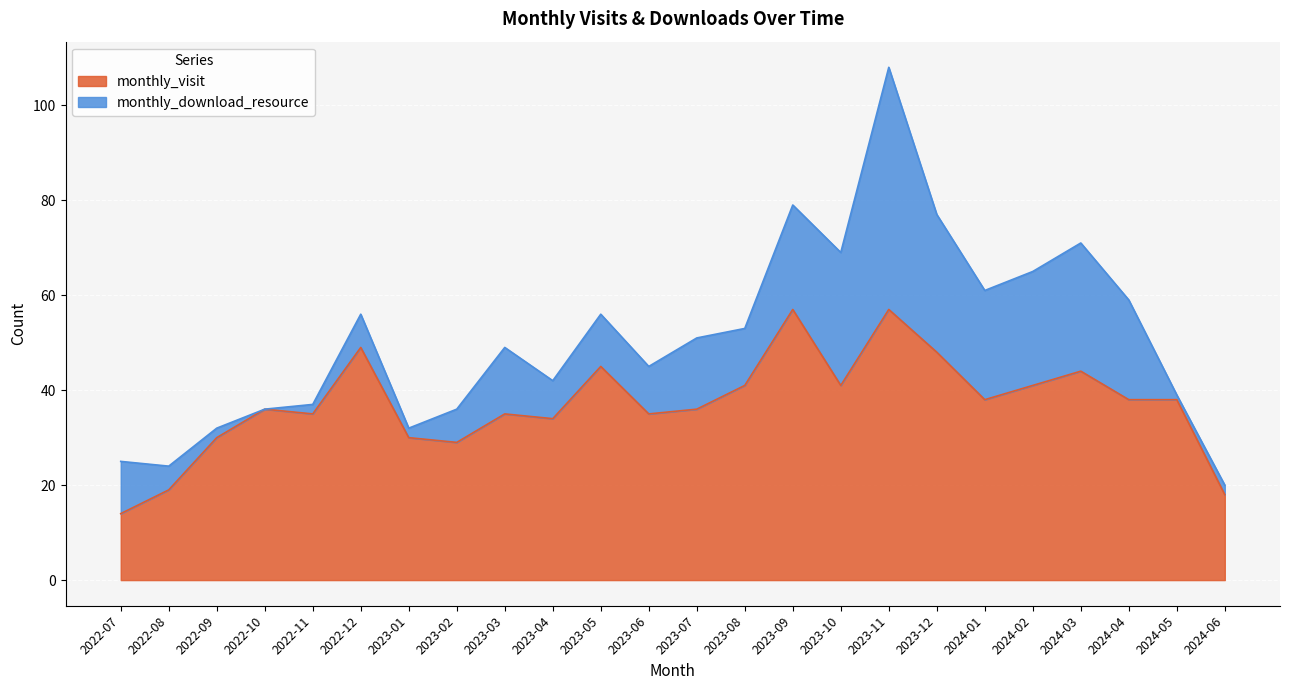

What is the highest value of the monthly_visit series?

57